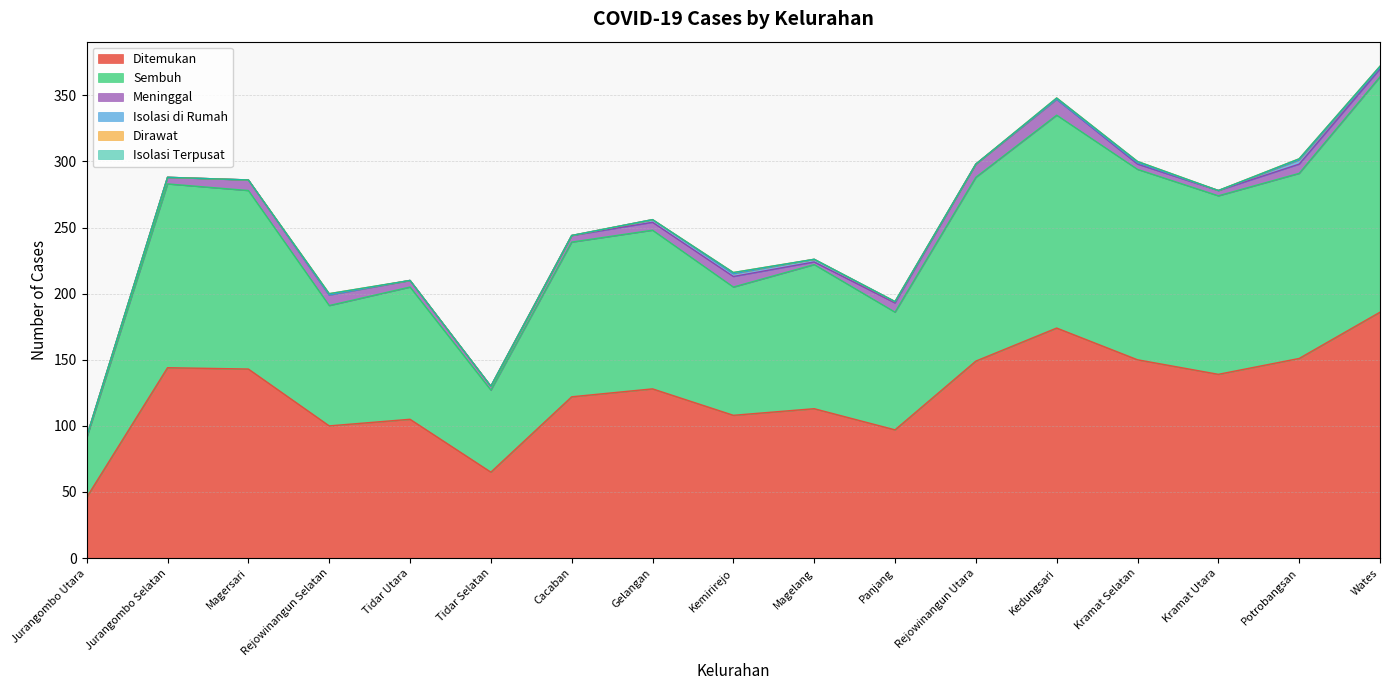

Reading left to right, list all the values displayed in this chart.

Ditemukan: 46	144	143	100	105	65	122	128	108	113	97	149	174	150	139	151	186
Sembuh: 45	139	135	91	100	62	117	120	97	109	89	139	161	144	135	140	178
Meninggal: 1	5	8	8	5	3	5	6	8	2	7	10	12	4	4	7	6
Isolasi di Rumah: 0	0	0	0	0	0	0	2	2	2	1	0	0	1	0	3	1
Dirawat: 0	0	0	1	0	0	0	0	1	0	0	0	1	1	0	1	1
Isolasi Terpusat: 0	0	0	0	0	0	0	0	0	0	0	0	0	0	0	0	0